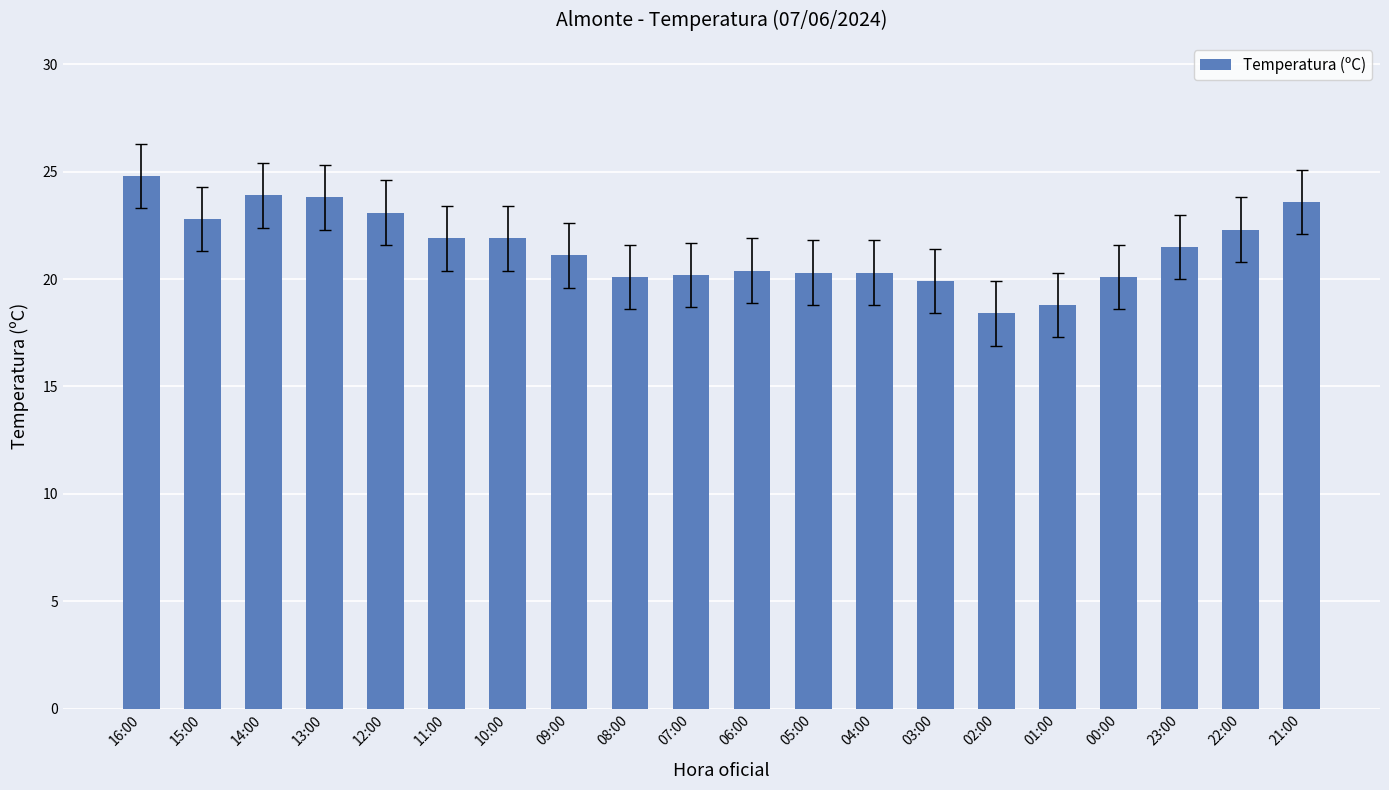

What is the sum of all values?

429.2